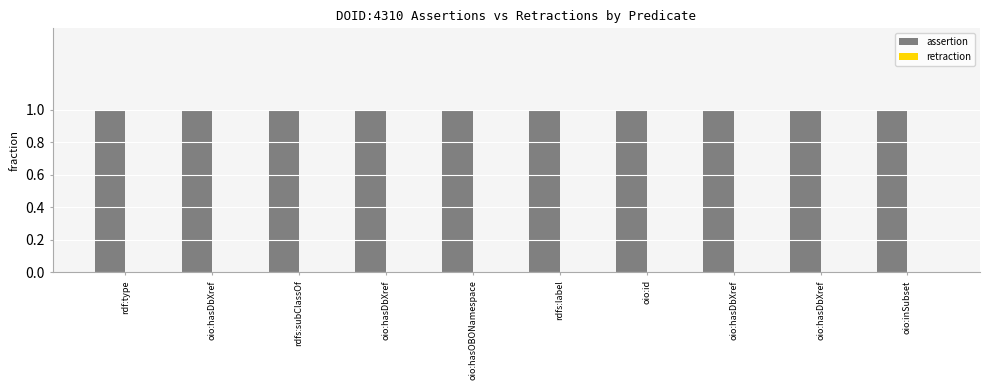

Reading left to right, list all the values displayed in this chart.

assertion: 1	1	1	1	1	1	1	1	1	1
retraction: 0	0	0	0	0	0	0	0	0	0